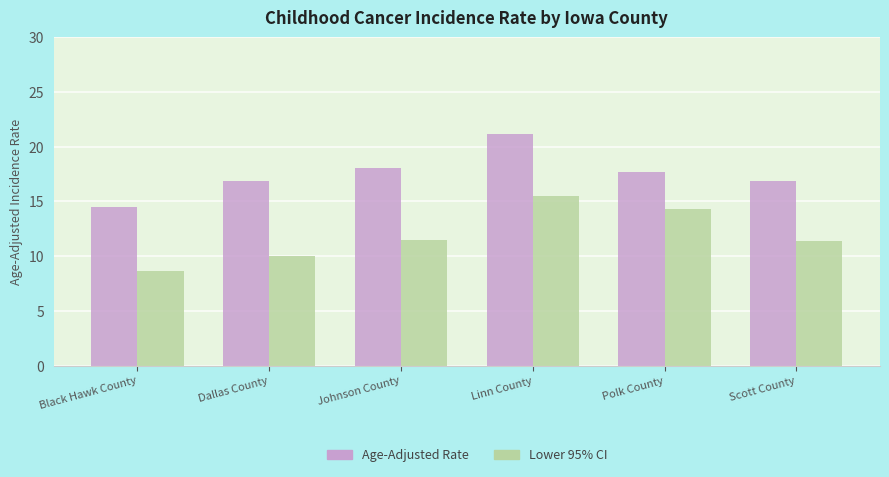

Which category has the highest value in the Lower 95% CI series?

Linn County